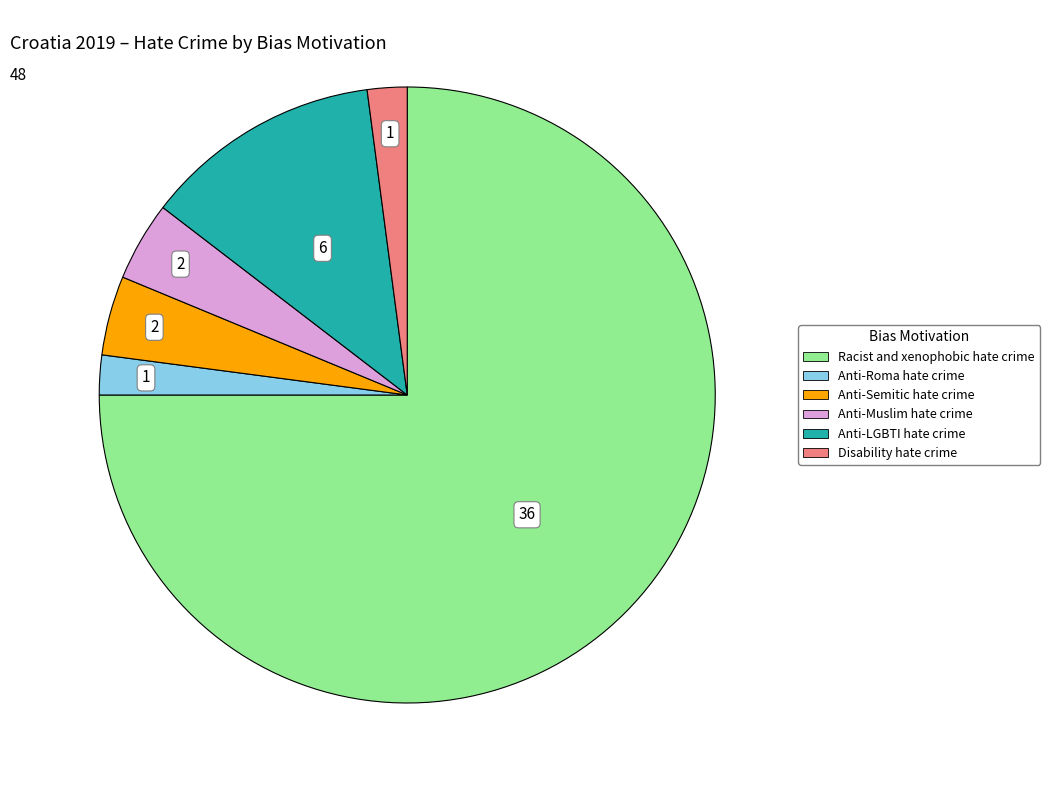

What is the largest slice in the pie chart?

Racist and xenophobic hate crime